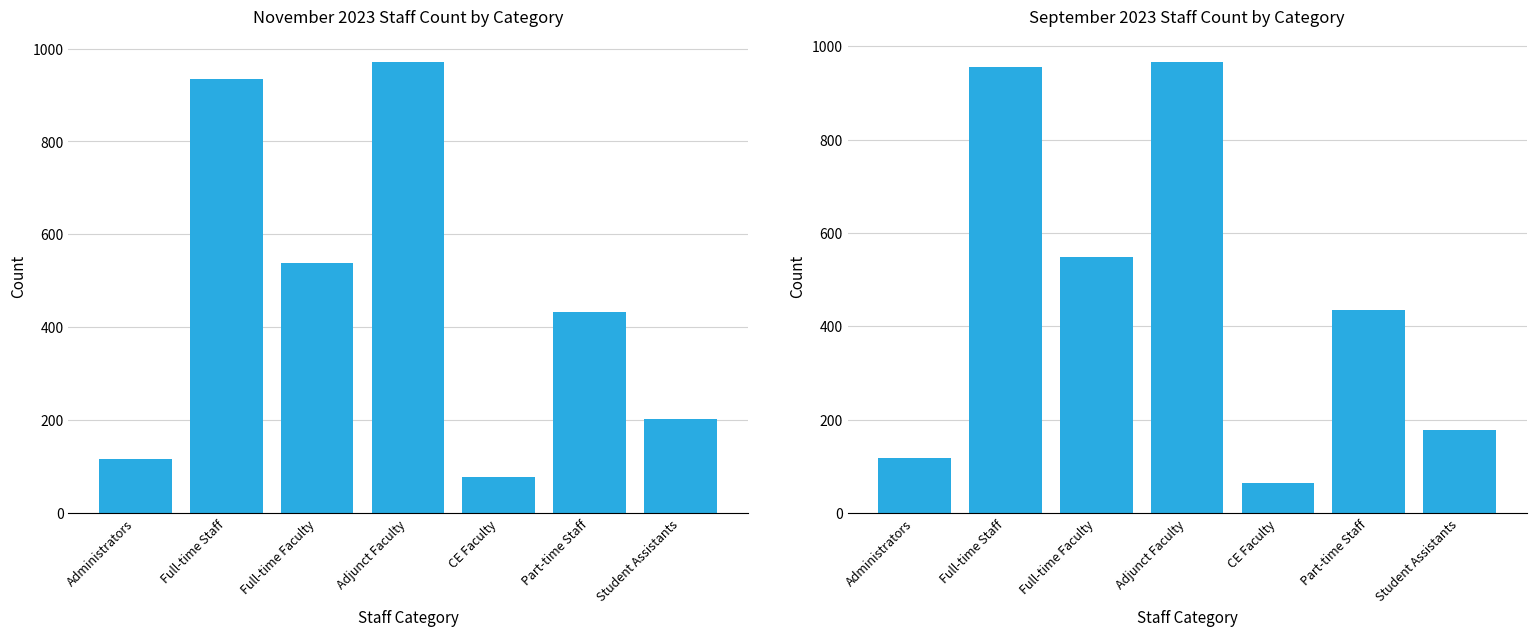

What is the difference between the highest and lowest values at Student Assistants?

26